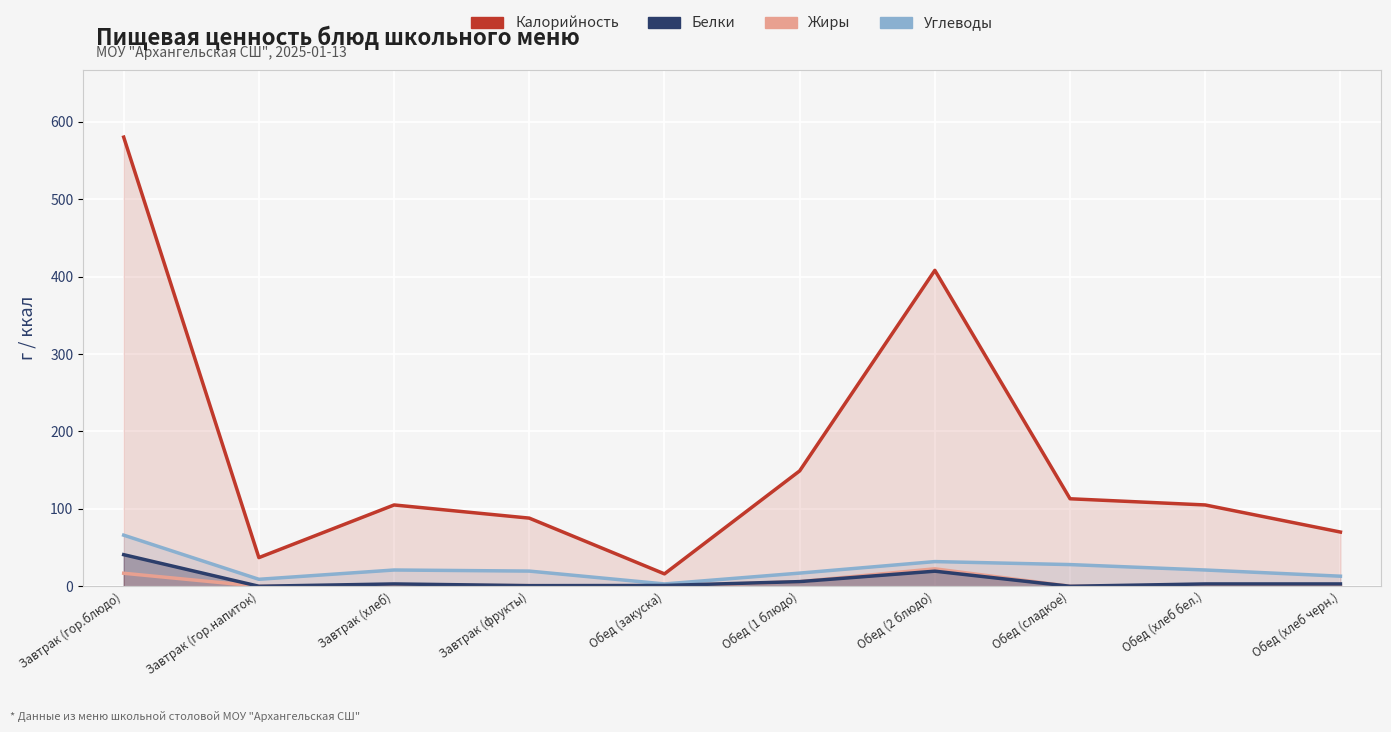

True or false: Калорийность and Жиры intersect in this chart.

False